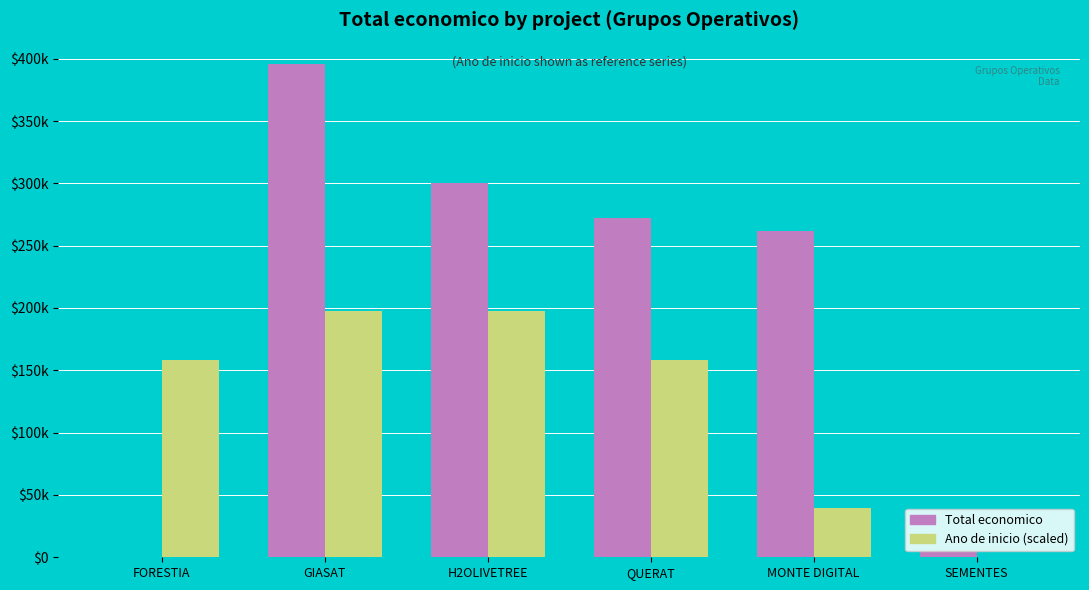

Rank the series by their average value, from highest to lowest.

Total economico, Ano de inicio (scaled)